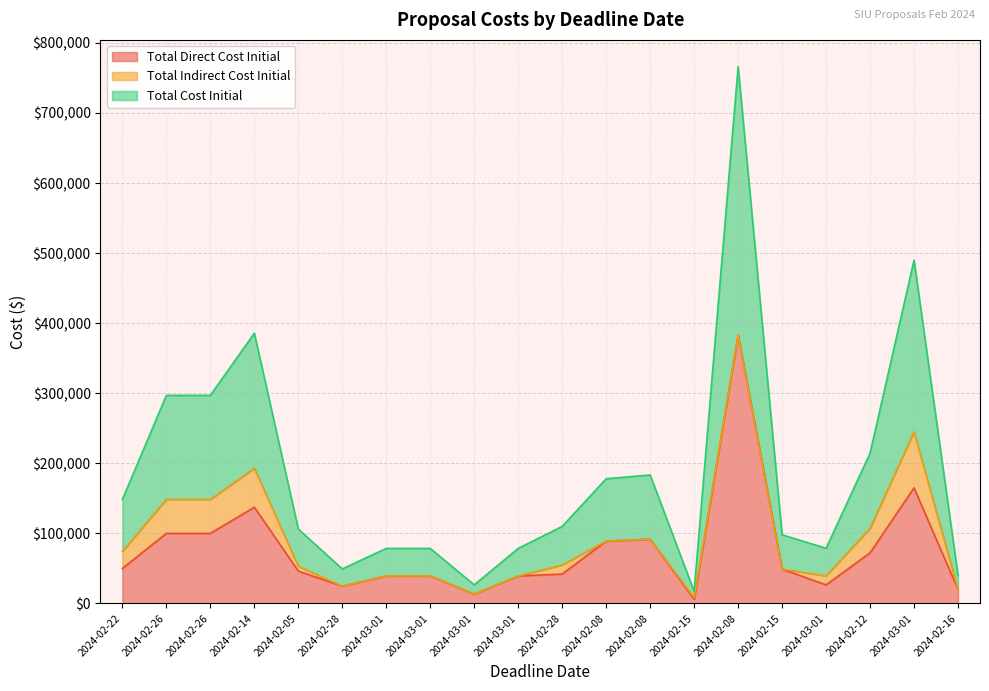

What are all the series names shown in the legend?

Total Direct Cost Initial, Total Indirect Cost Initial, Total Cost Initial